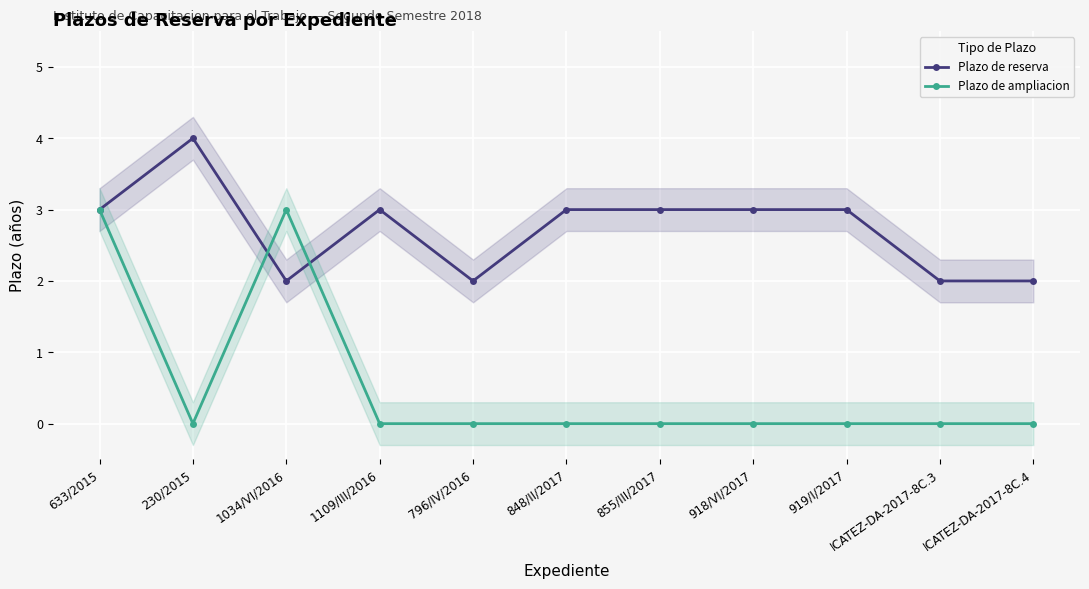

What is the sum of all Plazo de ampliacion values?

6